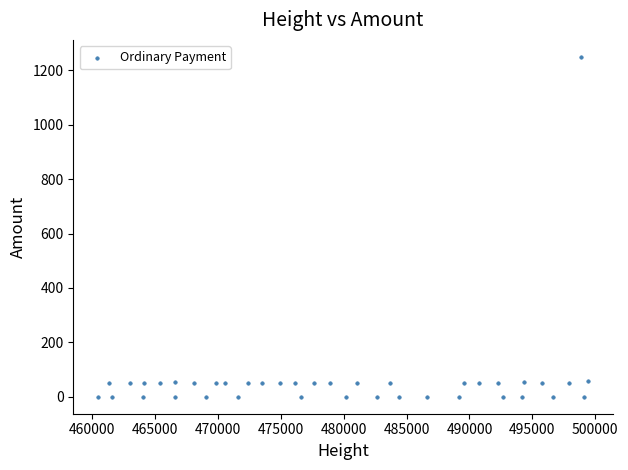

What is the range of Y values (max minus min)?

1250.0